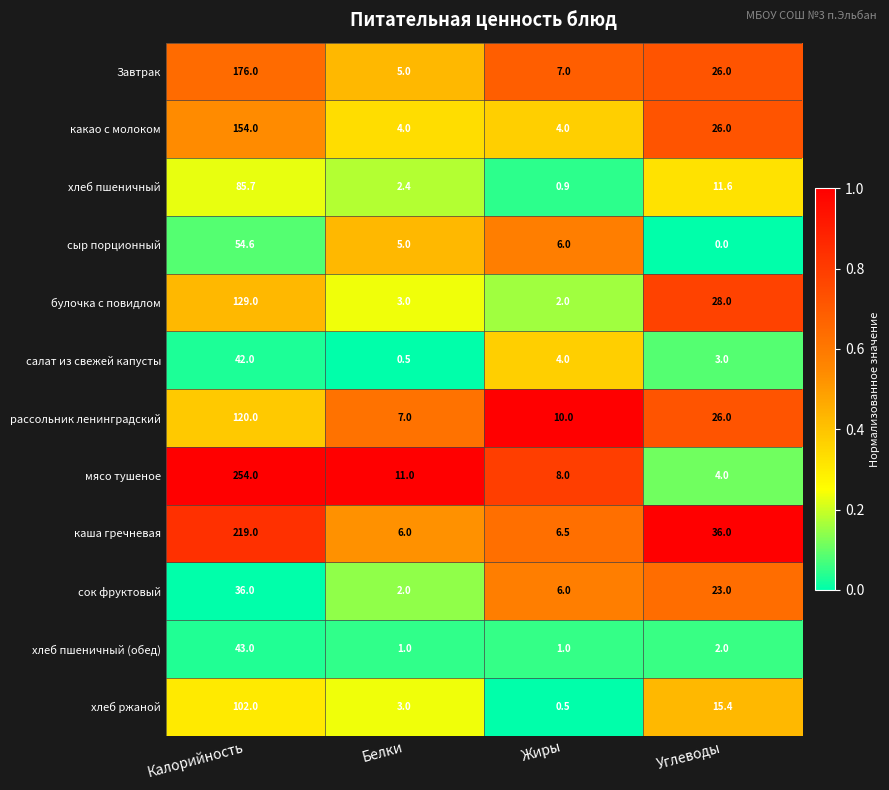

What is the sum of the хлеб ржаной values at Калорийность and Белки?

105.0